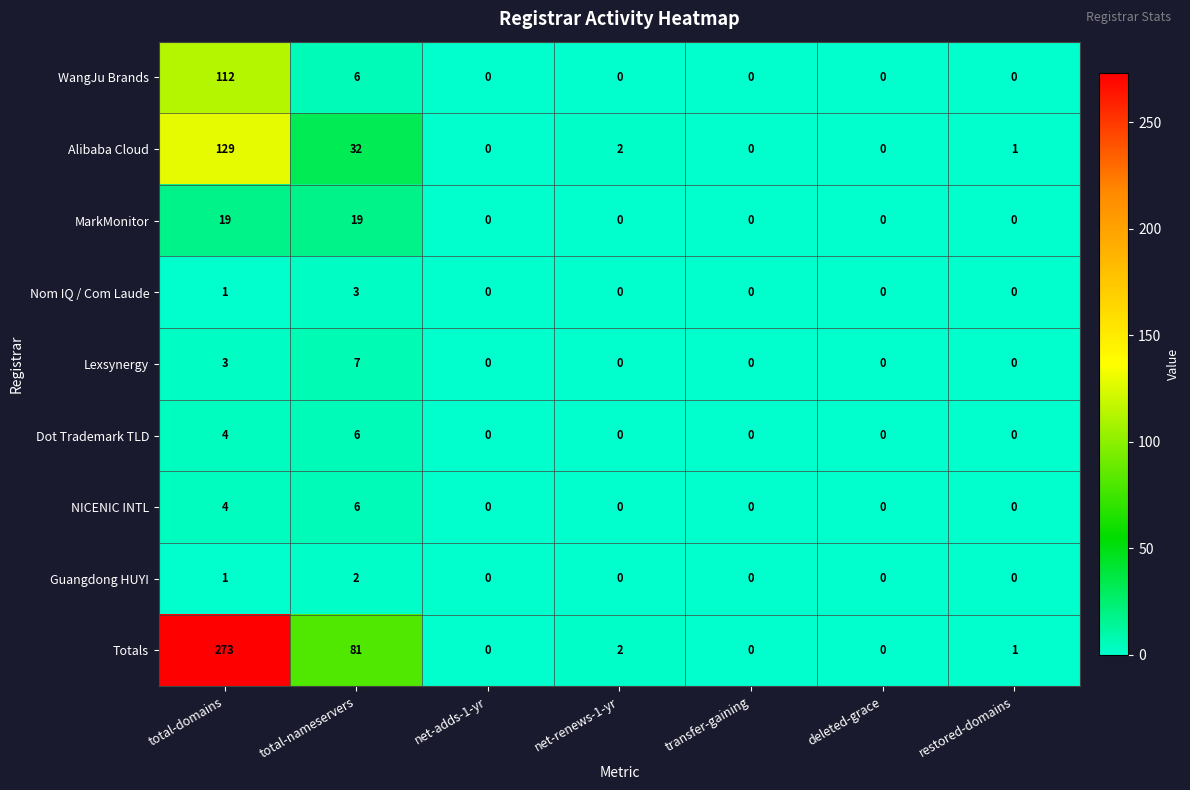

What is the greatest value displayed?

273